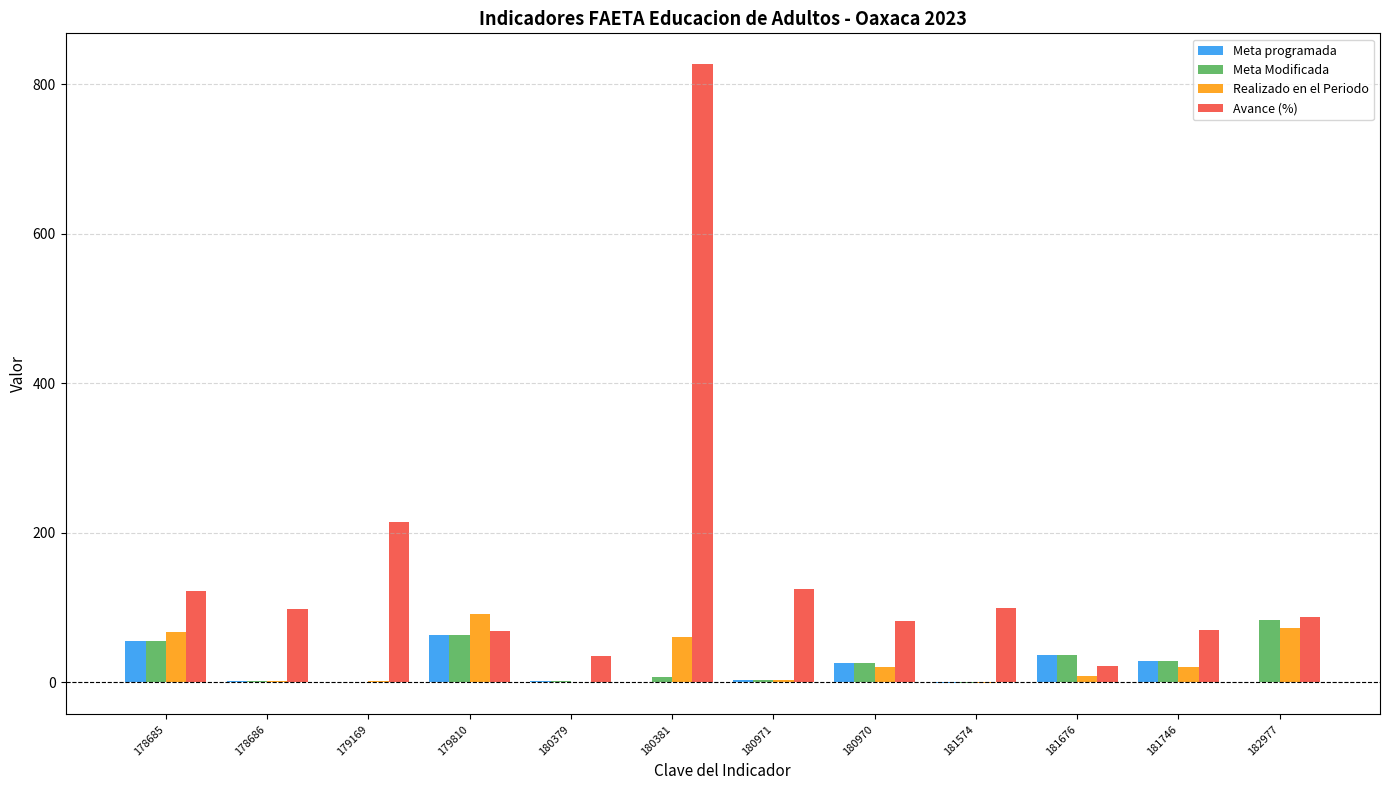

Between 178685 and 181574, which series saw the biggest shift?

Realizado en el Periodo